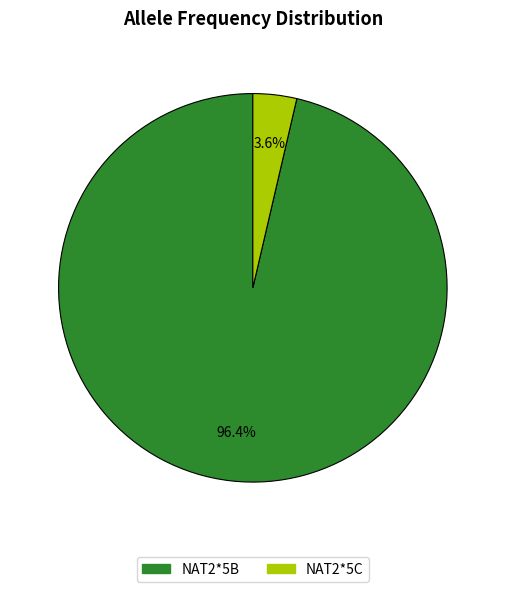

Combined, do NAT2*5B and NAT2*5C account for over 50%?

Yes